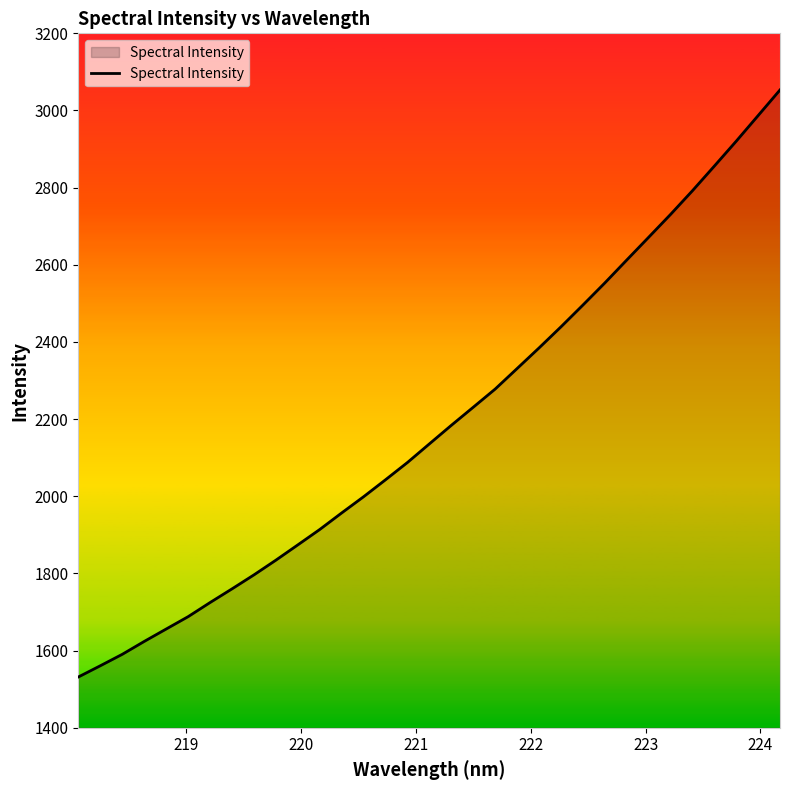

True or false: the data has more than 0 interior local peaks.

False